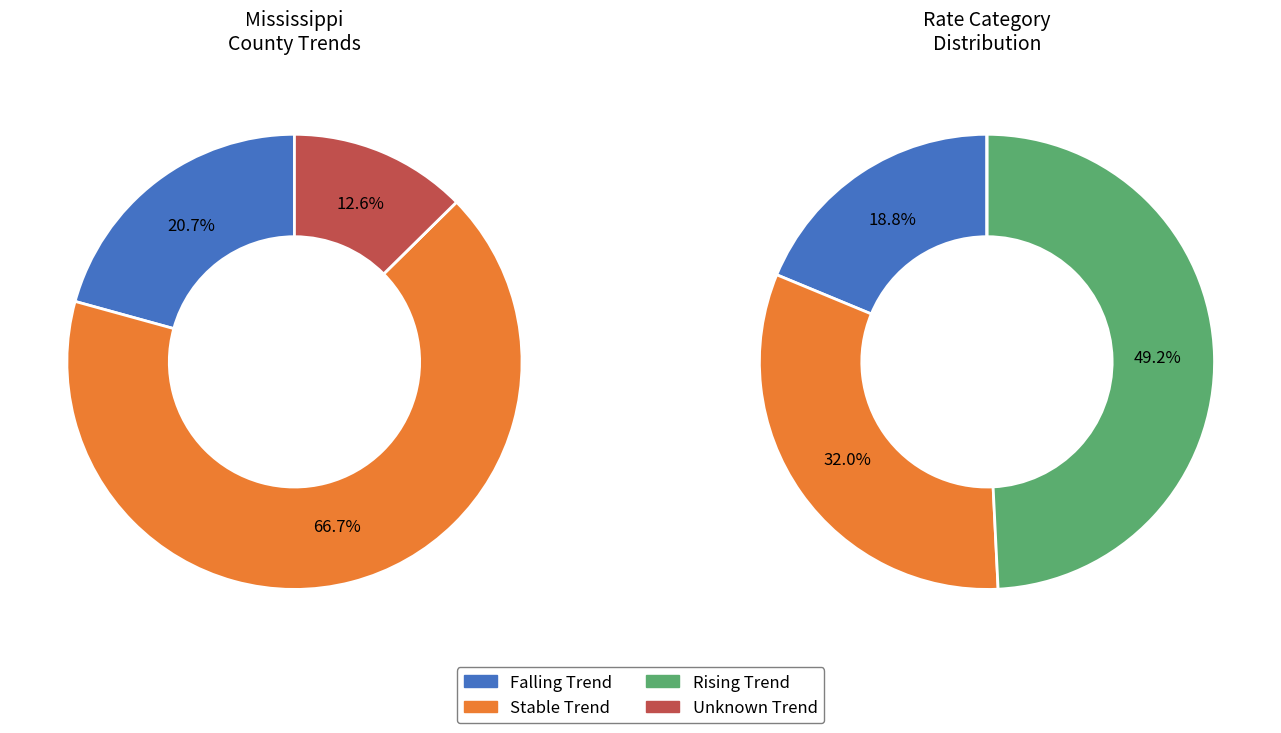

Is it true that 3 is 6% of the pie?

False